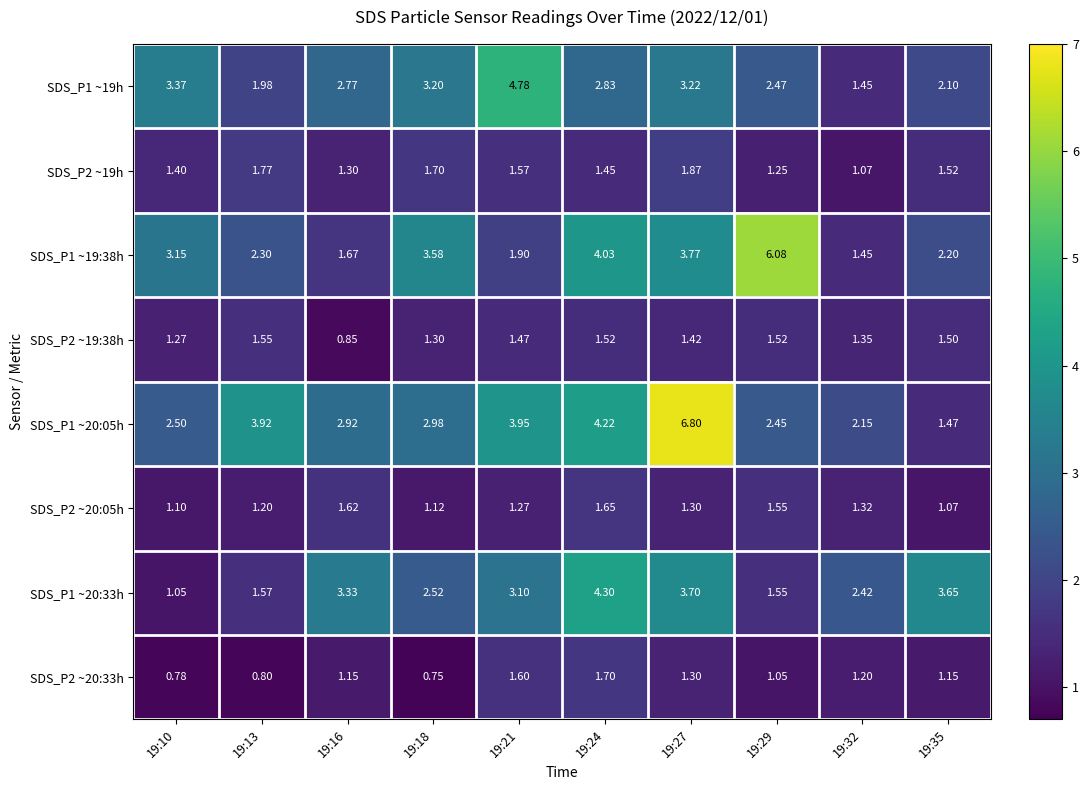

Is the value of SDS_P1 ~19h at 19:16 greater than the value of SDS_P1 ~20:05h at 19:10?

Yes